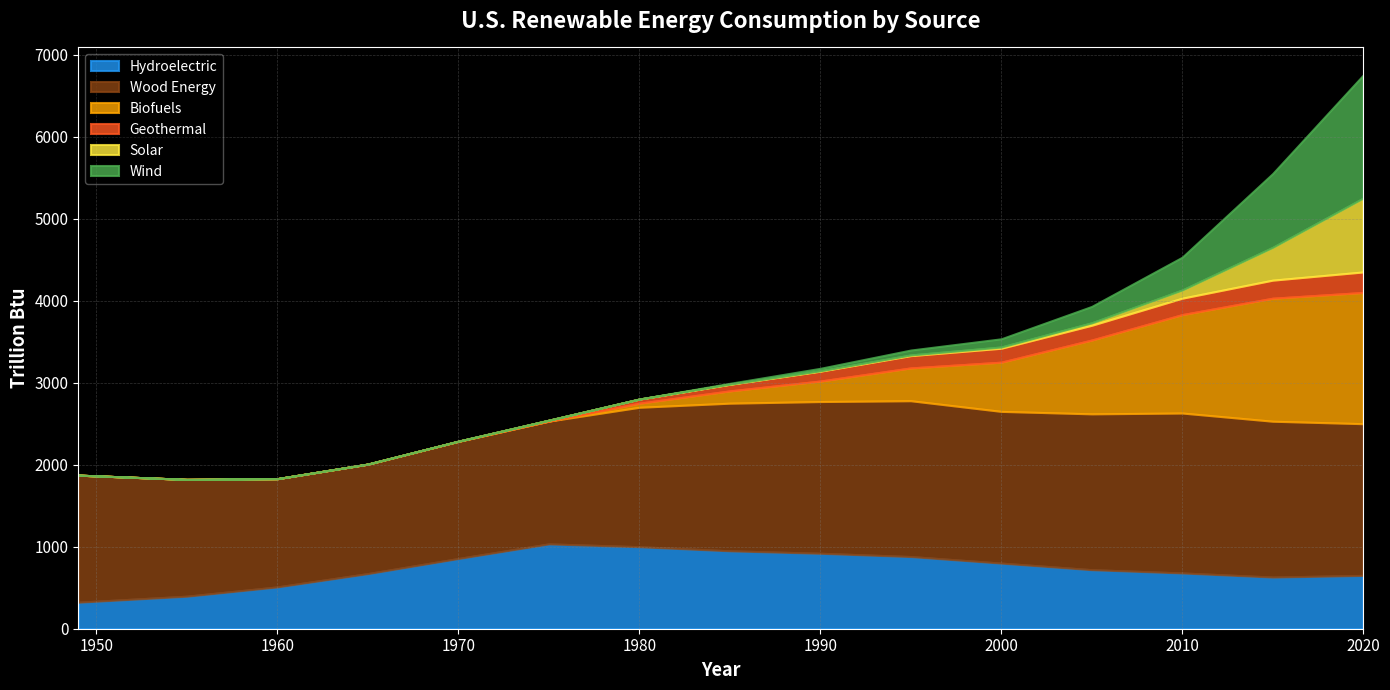

Between which two adjacent categories do Hydroelectric and Biofuels first intersect?

2000 and 2005